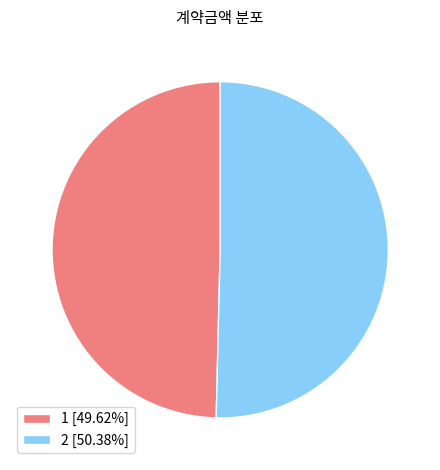

Do 2 [50.38%] and 1 [49.62%] together represent more than half of the pie?

Yes